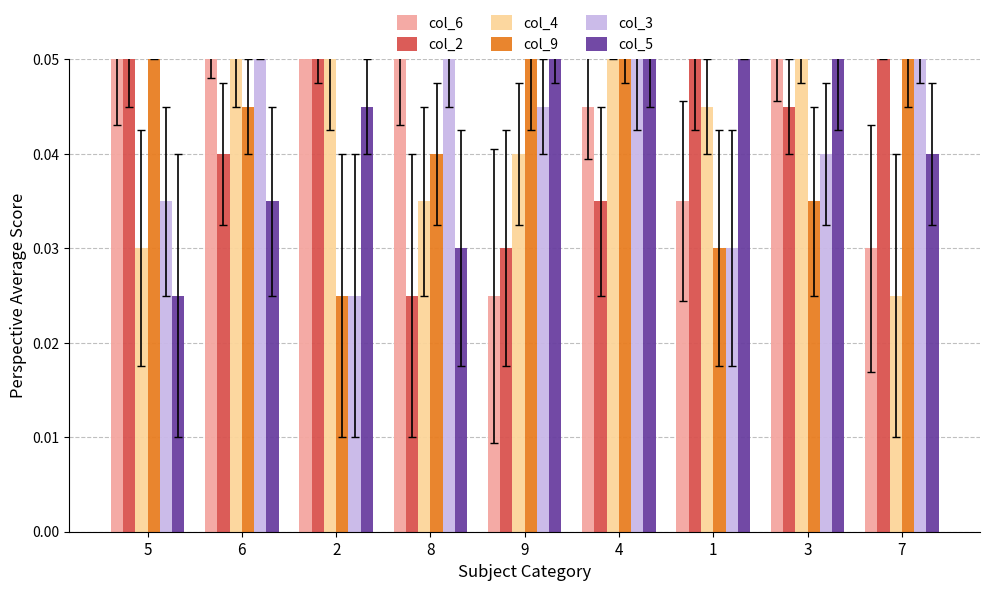

How many bars are there in each group?

6